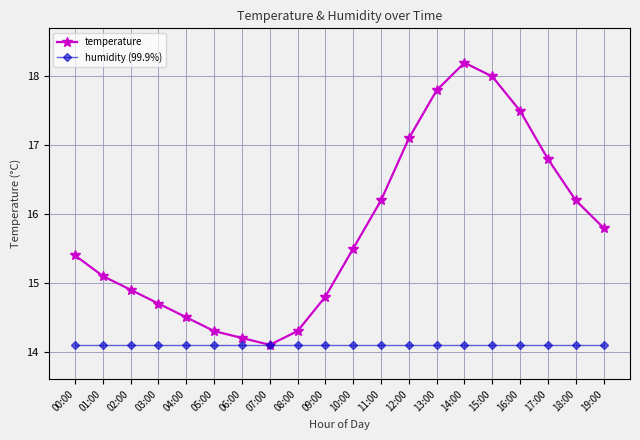

How many series are shown in this chart?

2